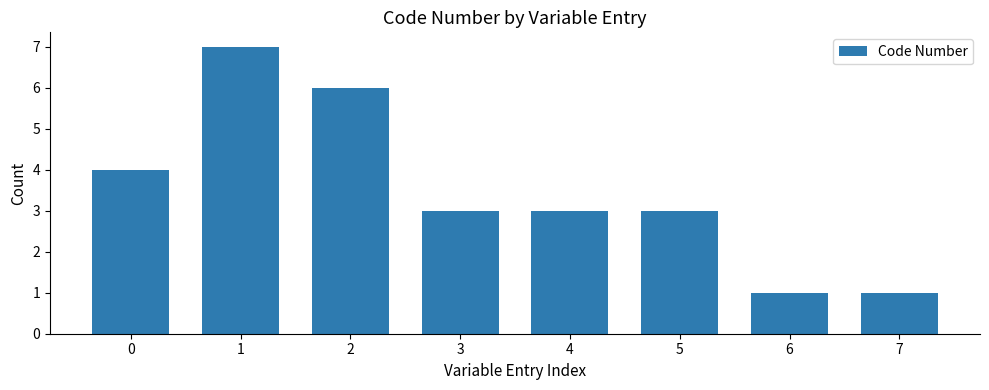

What is the ratio of the value at 0 to the value at 6?

4.0